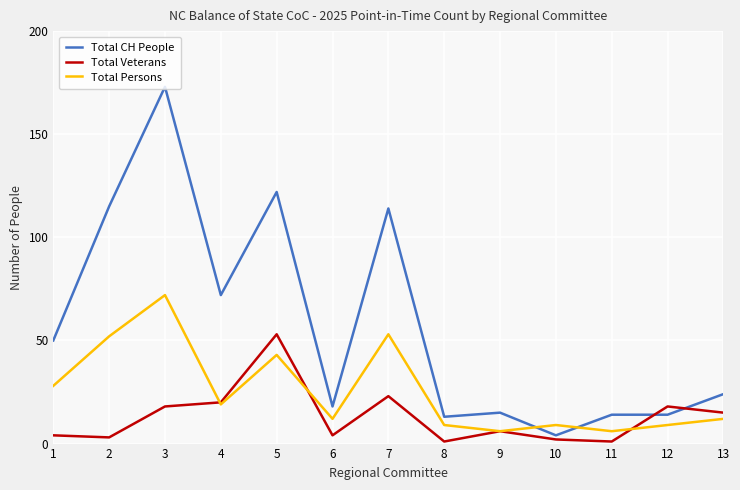

Rank the series by their average value, from highest to lowest.

Total CH People, Total Persons, Total Veterans